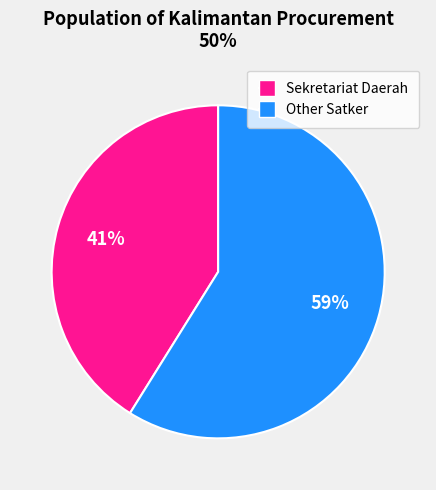

Which category accounts for the majority?

Other Satker